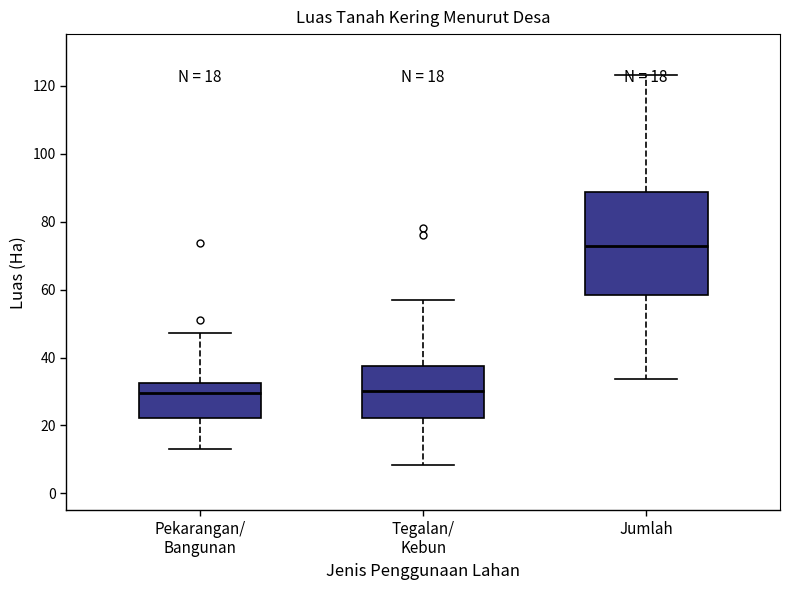

Reading left to right, transcribe this box plot: for each box, give where its median line is, the range the box spans, and where its two whiskers end, as read against the y-axis. The values are not printed on the chart, so give them approximately, as read against the axis.

Pekarangan/ Bangunan: median 30, box 22 to 32, whiskers 14 to 48
Tegalan/ Kebun: median 30, box 22 to 38, whiskers 8 to 58
Jumlah: median 72, box 58 to 88, whiskers 34 to 124